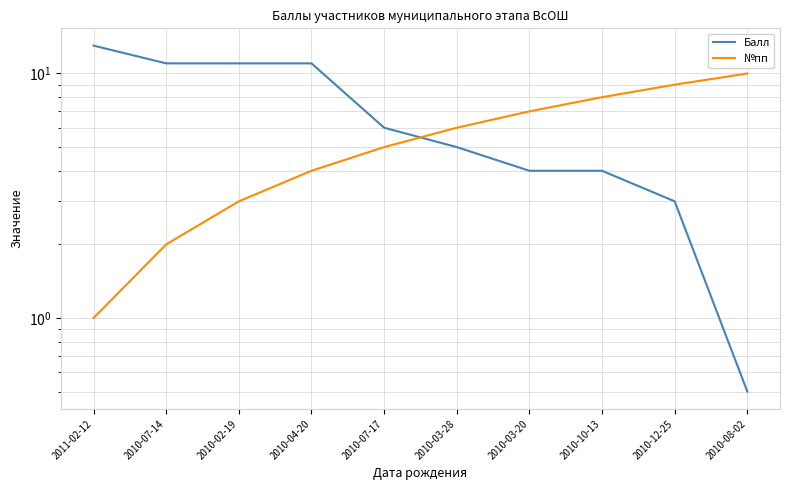

What is the sum of the №пп values at 2010-02-19 and 2010-12-25?

12.0